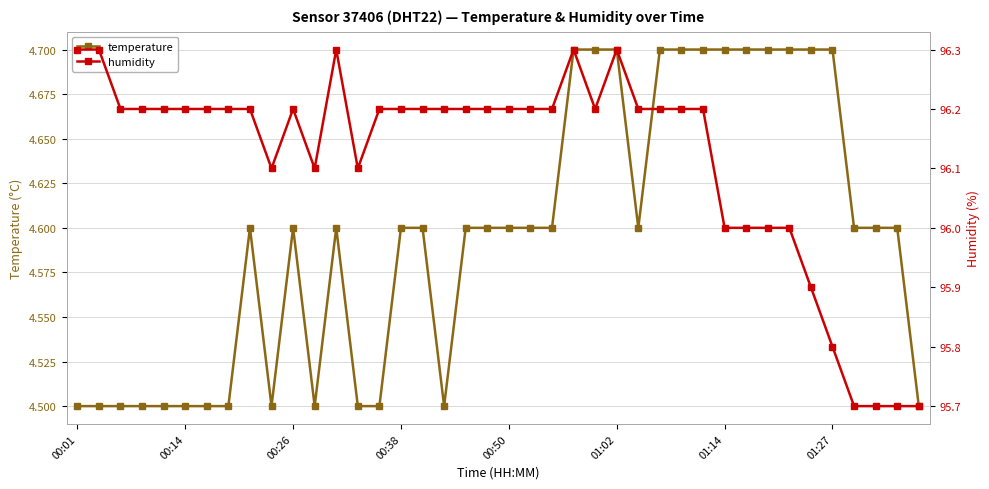

What is the average value of the temperature series?

4.6